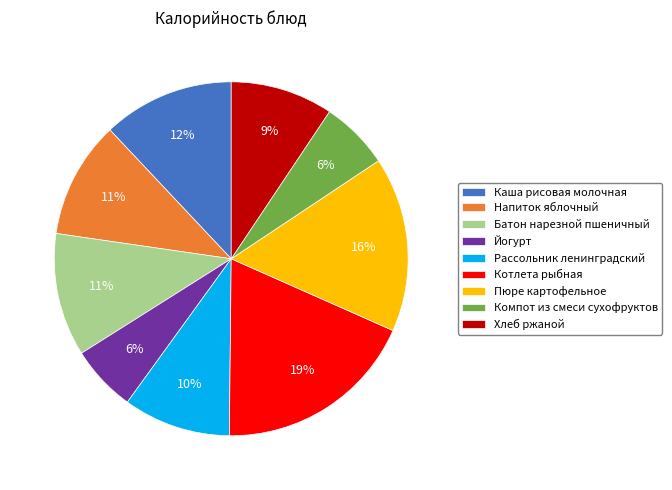

Which has a higher value, Рассольник ленинградский or Каша рисовая молочная?

Каша рисовая молочная